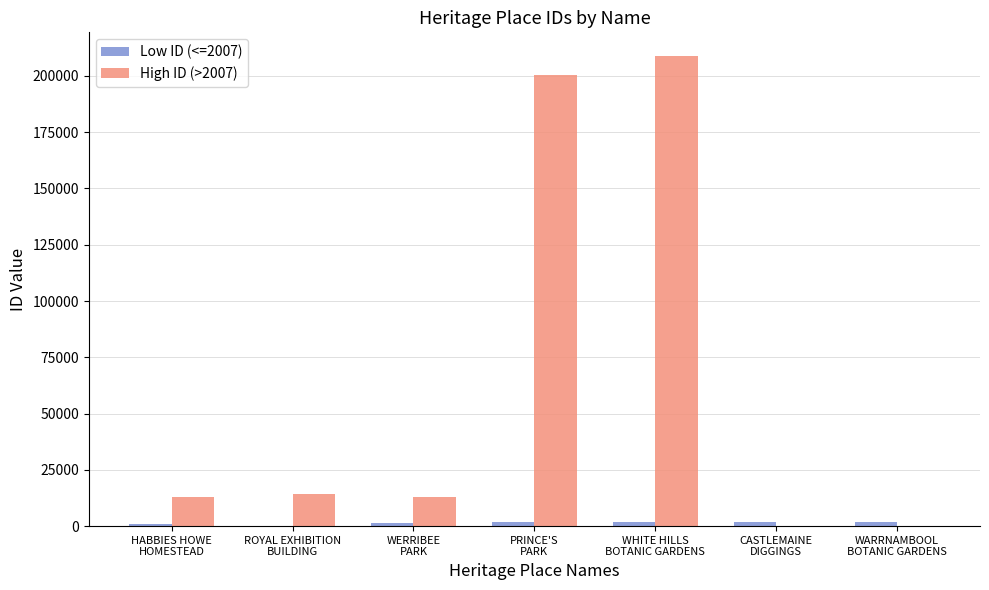

How many series are shown in this chart?

2